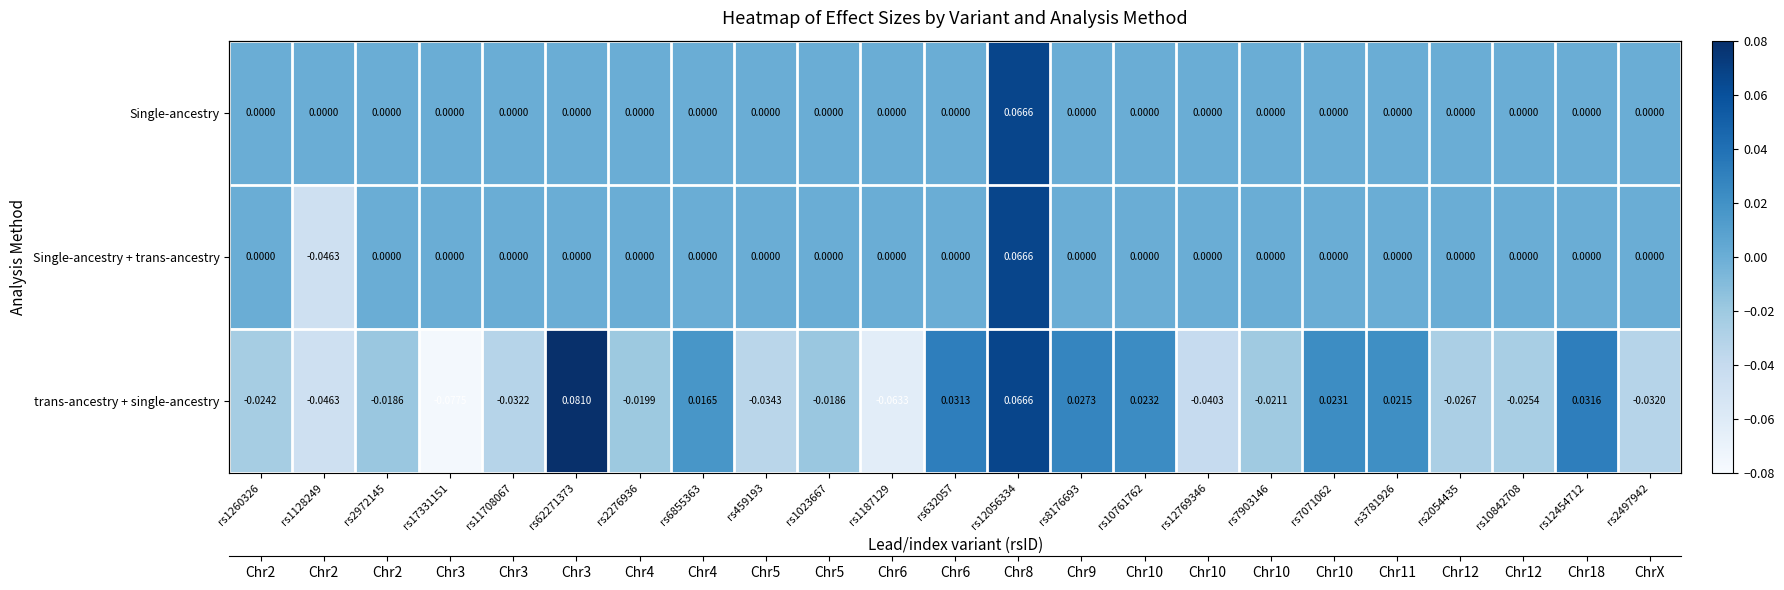

List the series in order of their peak value, highest first.

trans-ancestry + single-ancestry, Single-ancestry, Single-ancestry + trans-ancestry